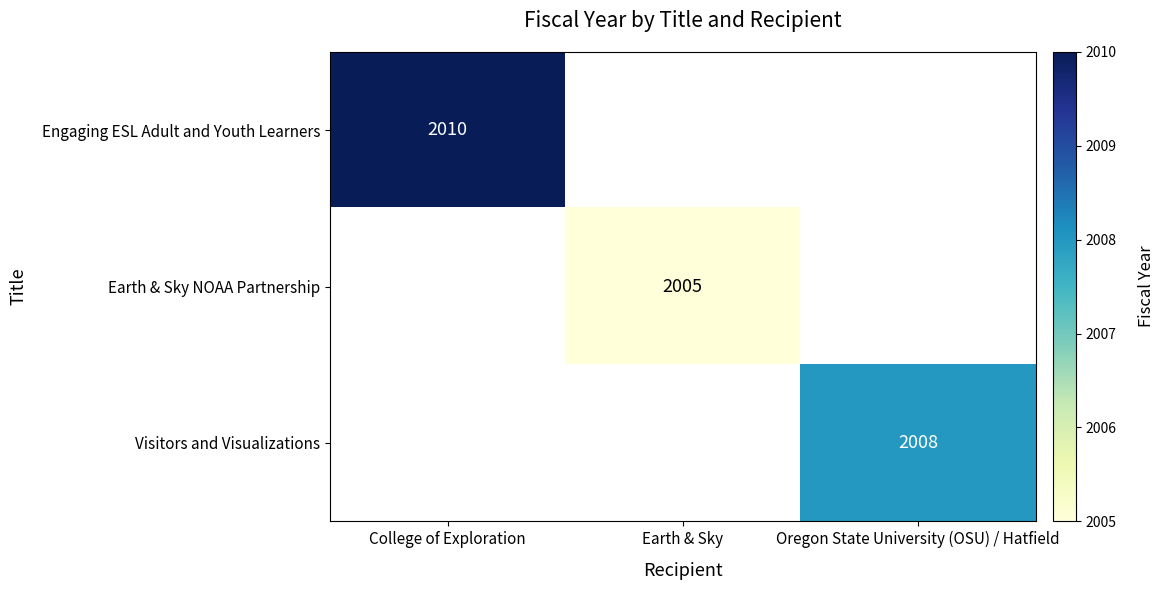

Which category has the highest value across all series?

College of Exploration